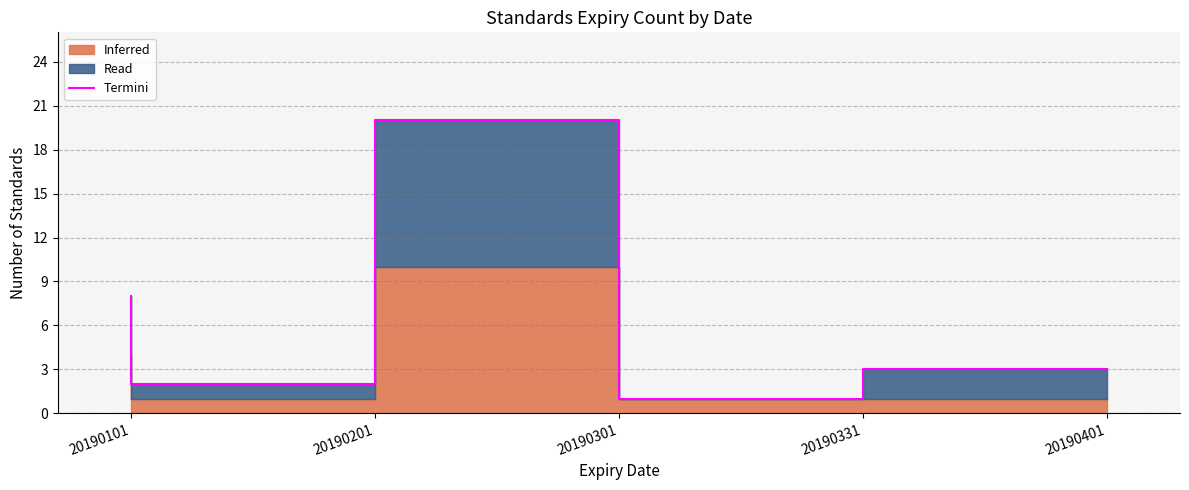

What is the minimum value shown in the chart?

1